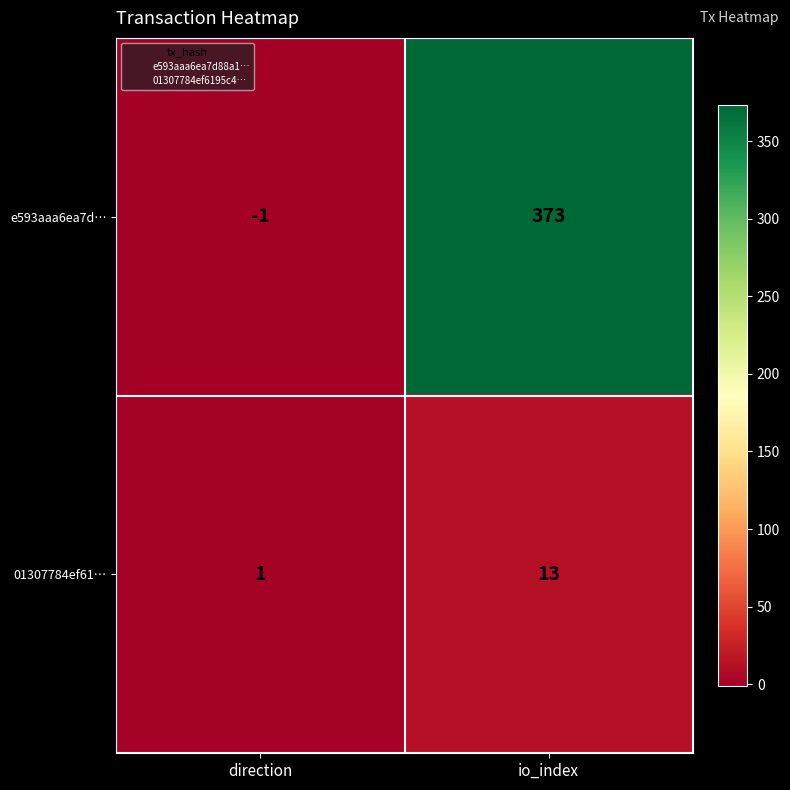

Where is e593aaa6ea7d… nearest to the value 186?

direction